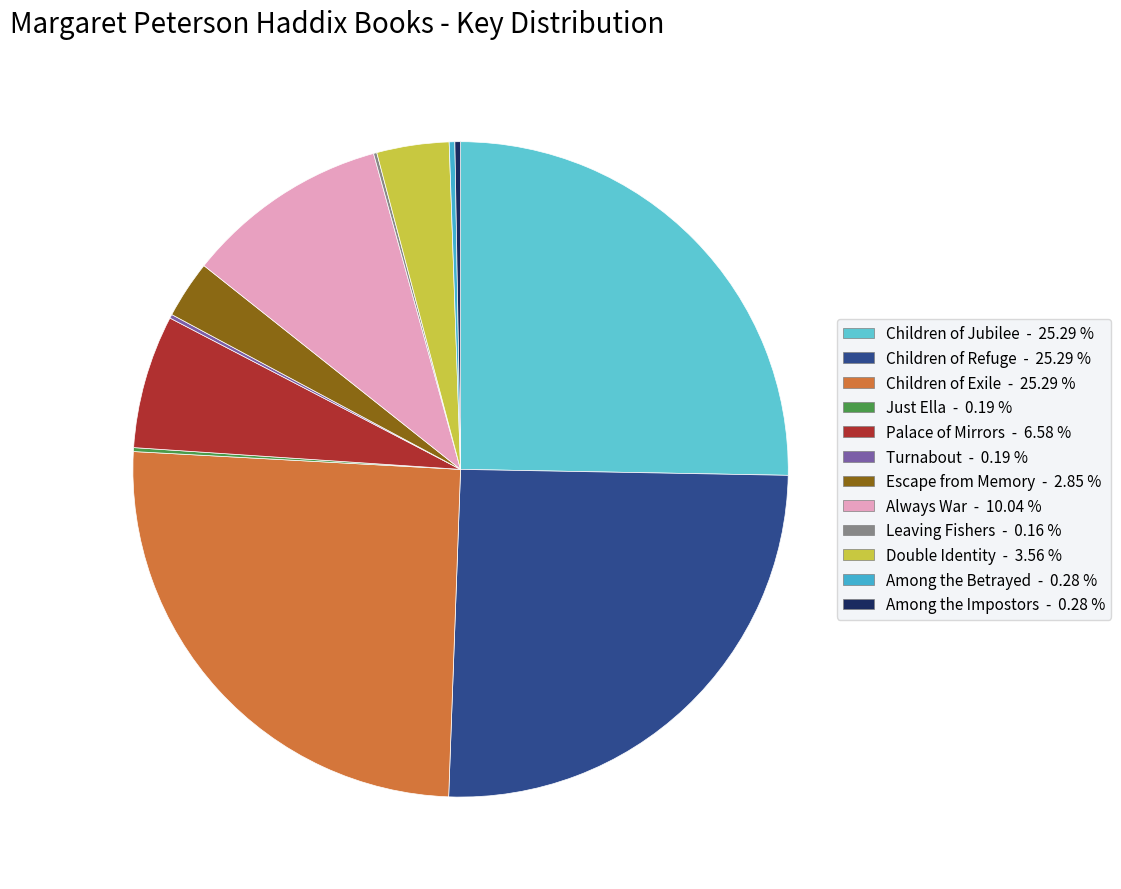

What is the largest slice in the pie chart?

Children of Jubilee